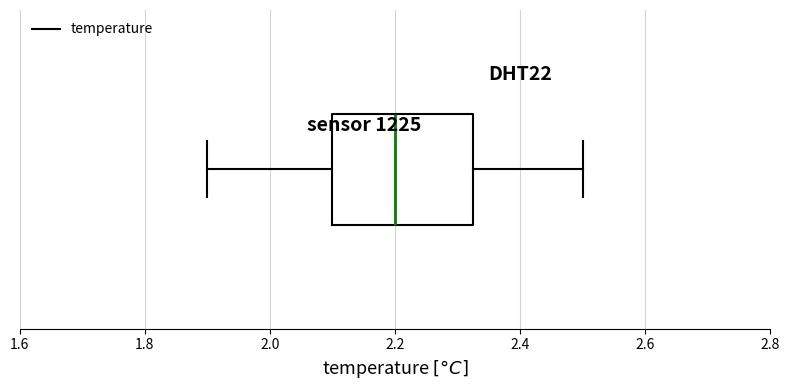

Read this box plot against the x-axis: the position of the median line, the range covered by the box, and the ends of both whiskers. The values are not printed on the chart, so give them approximately, as read against the axis.

median 2.20, box 2.10 to 2.32, whiskers 1.90 to 2.50